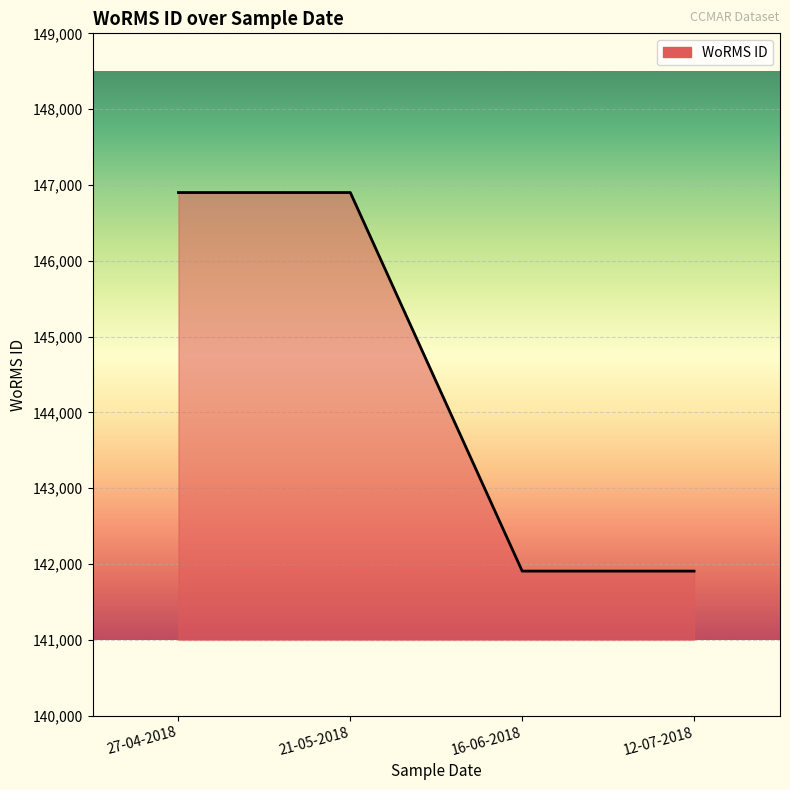

What is the minimum value shown in the chart?

141907